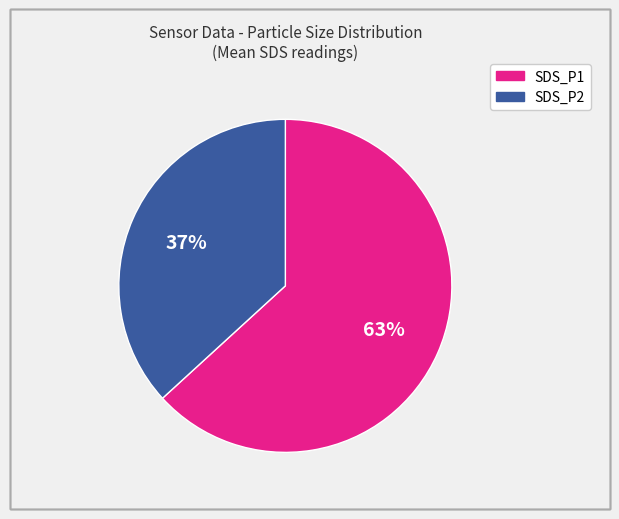

How many slices are in this pie chart?

2